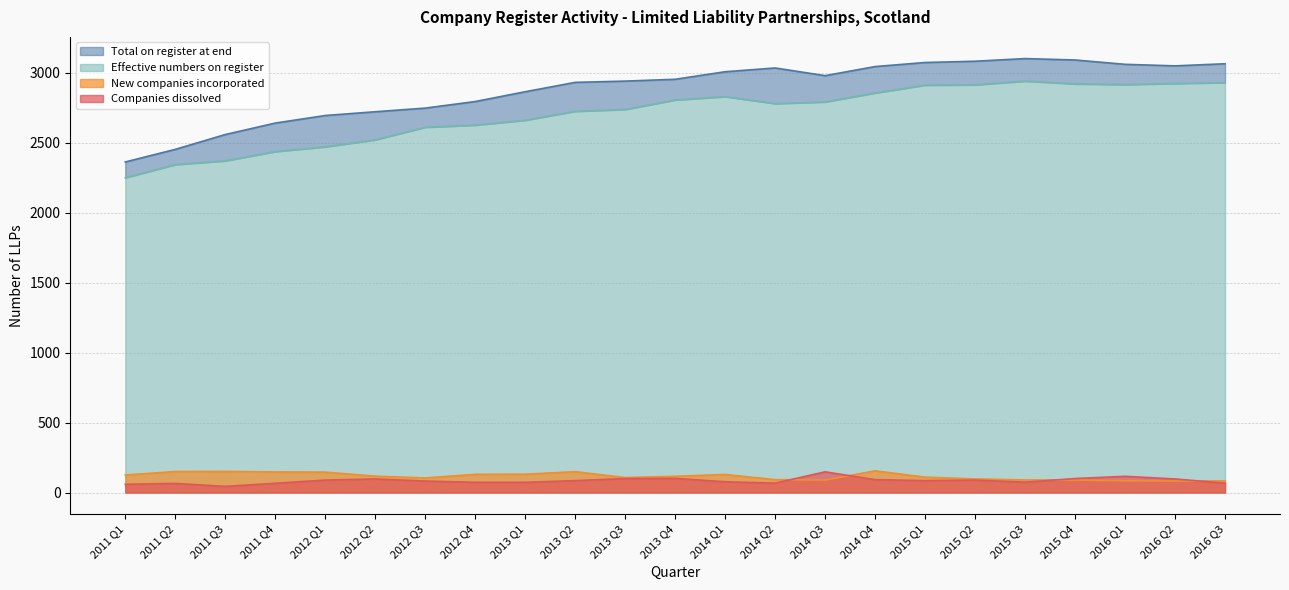

At which label is Companies dissolved closest to 96?

2012 Q2